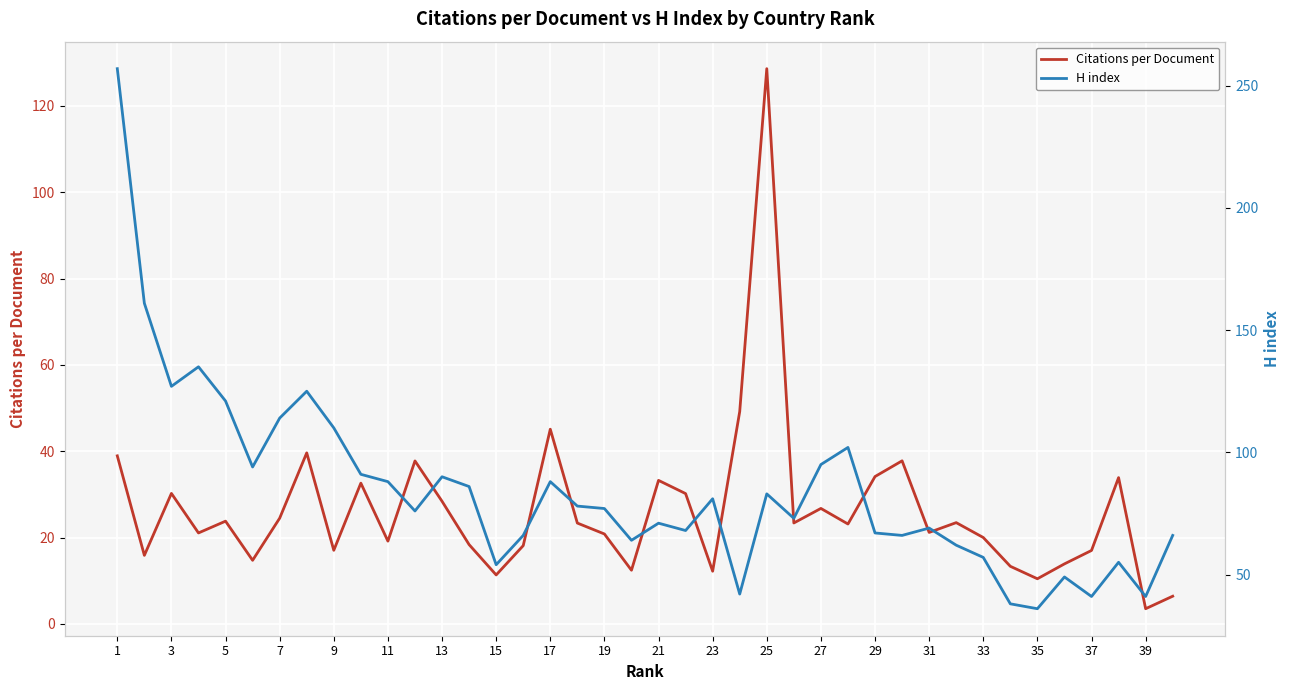

What is the difference between the second highest and second lowest values in the Citations per Document series?

42.8